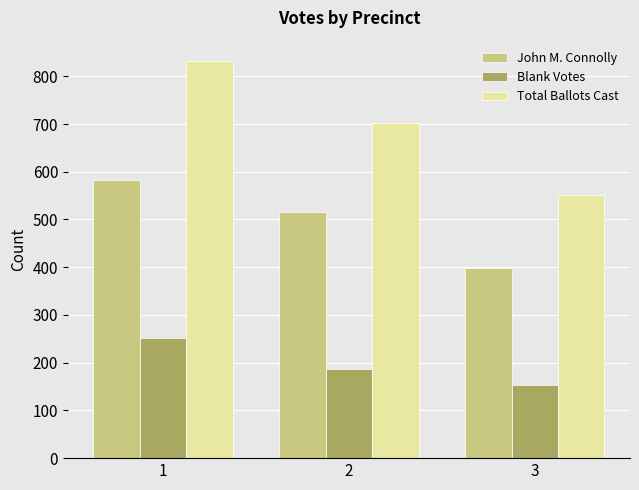

True or false: Total Ballots Cast has a value of 833 at 1.

True